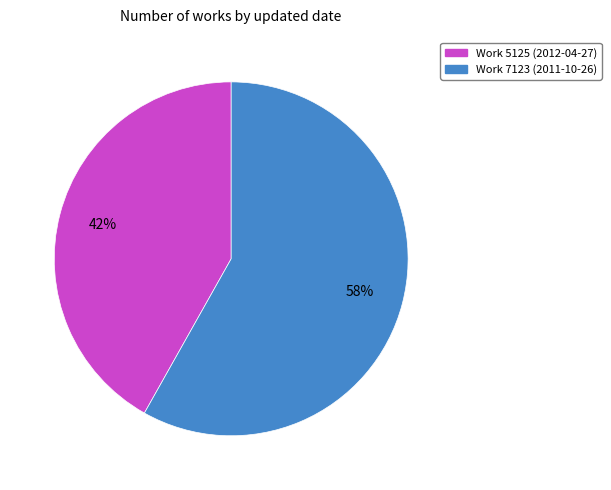

To the nearest percent, what is the average slice percentage?

50%